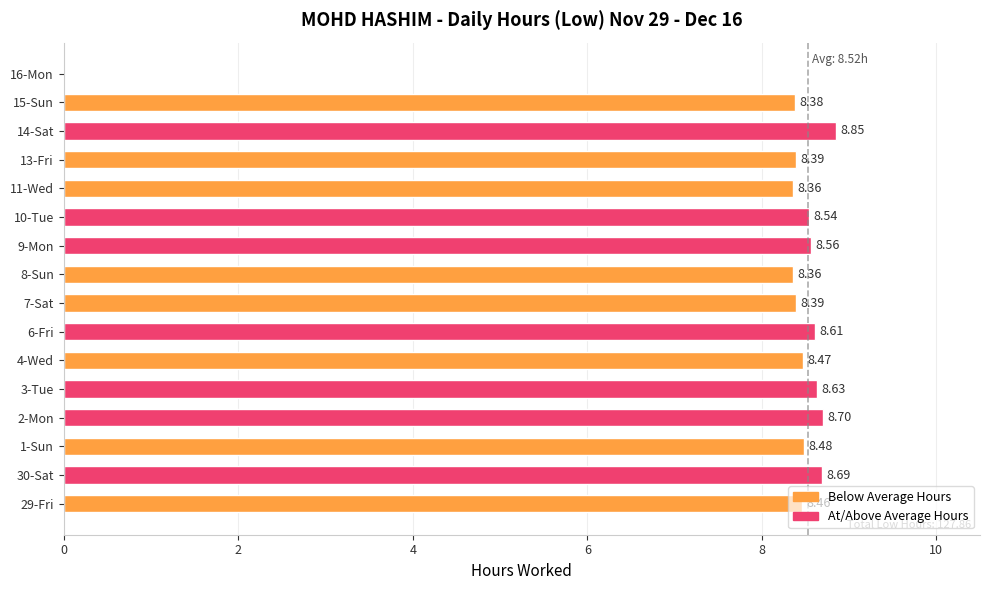

Between 1-Sun and 9-Mon, which is larger?

9-Mon